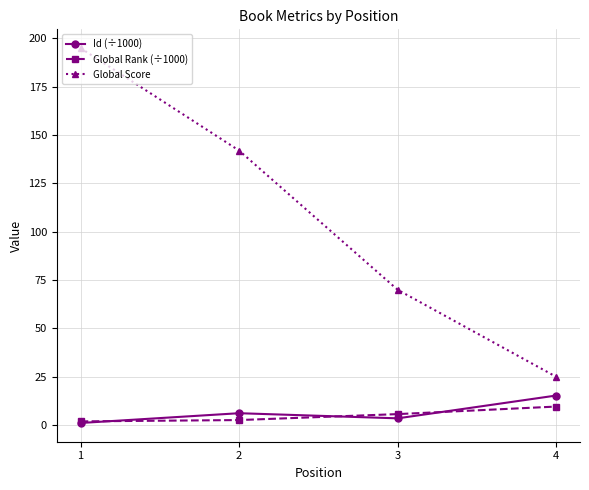

What is the lowest value of the Global Score series?

25.0